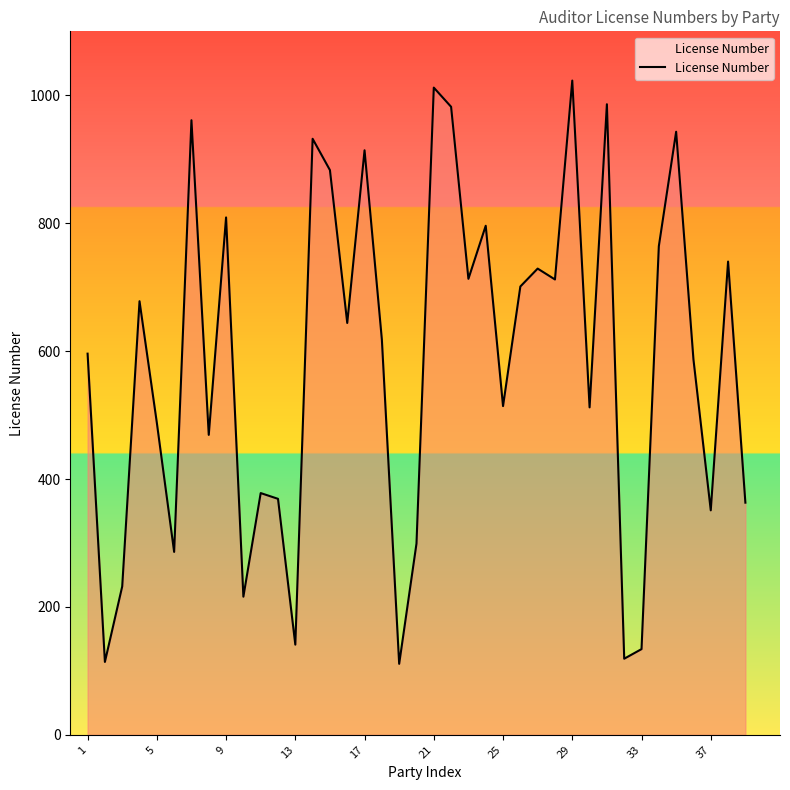

Does the chart have visible grid lines?

No